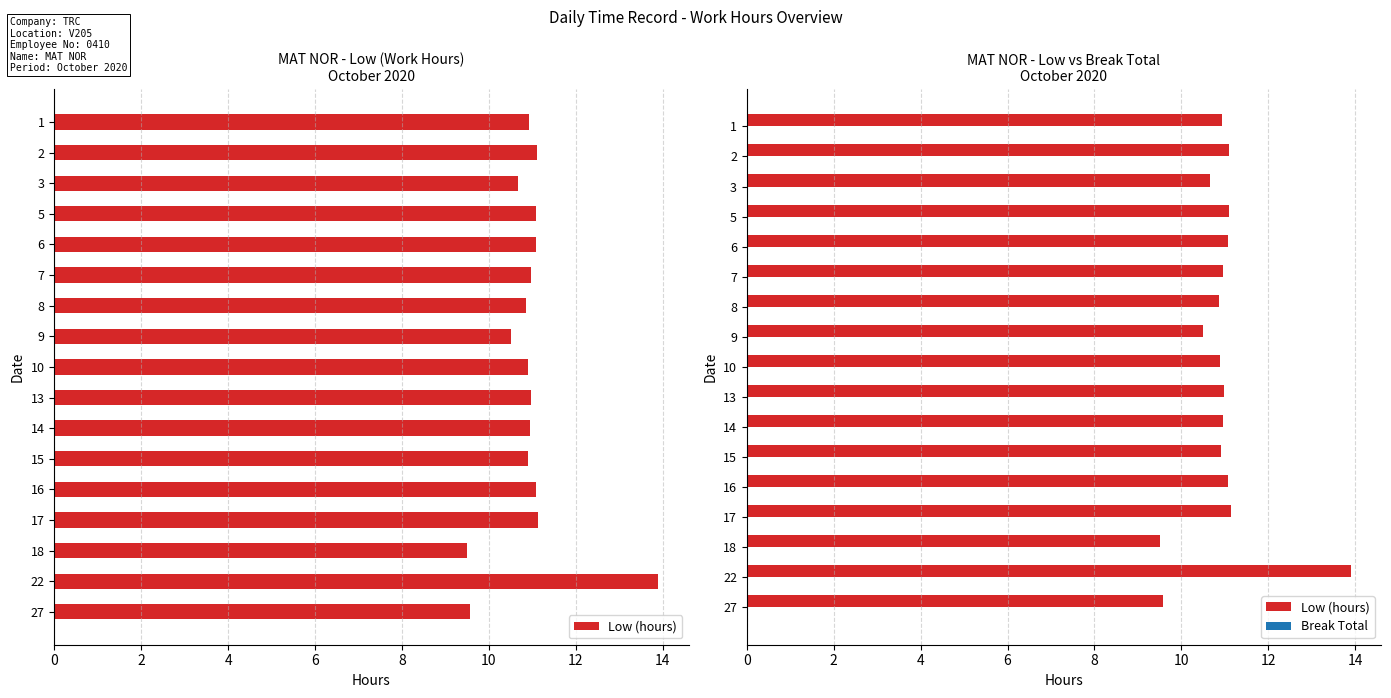

What is the minimum value for Break Total?

0.4